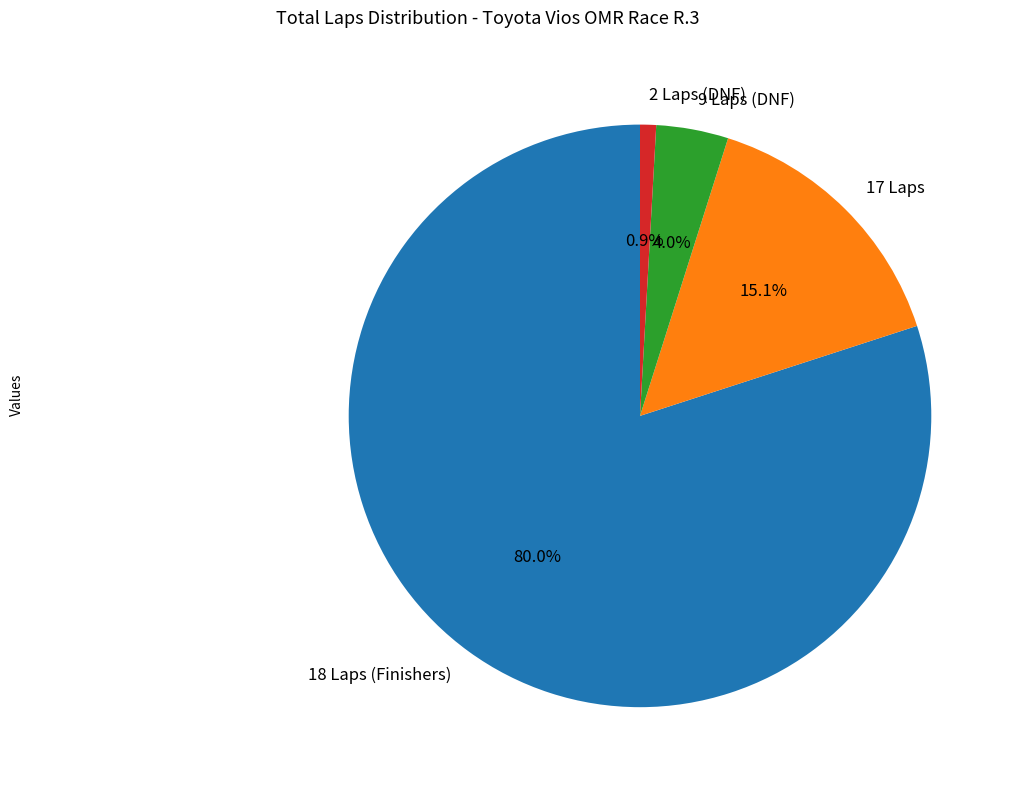

Rank the categories by value from highest to lowest.

18 Laps (Finishers), 17 Laps, 9 Laps (DNF), 2 Laps (DNF)